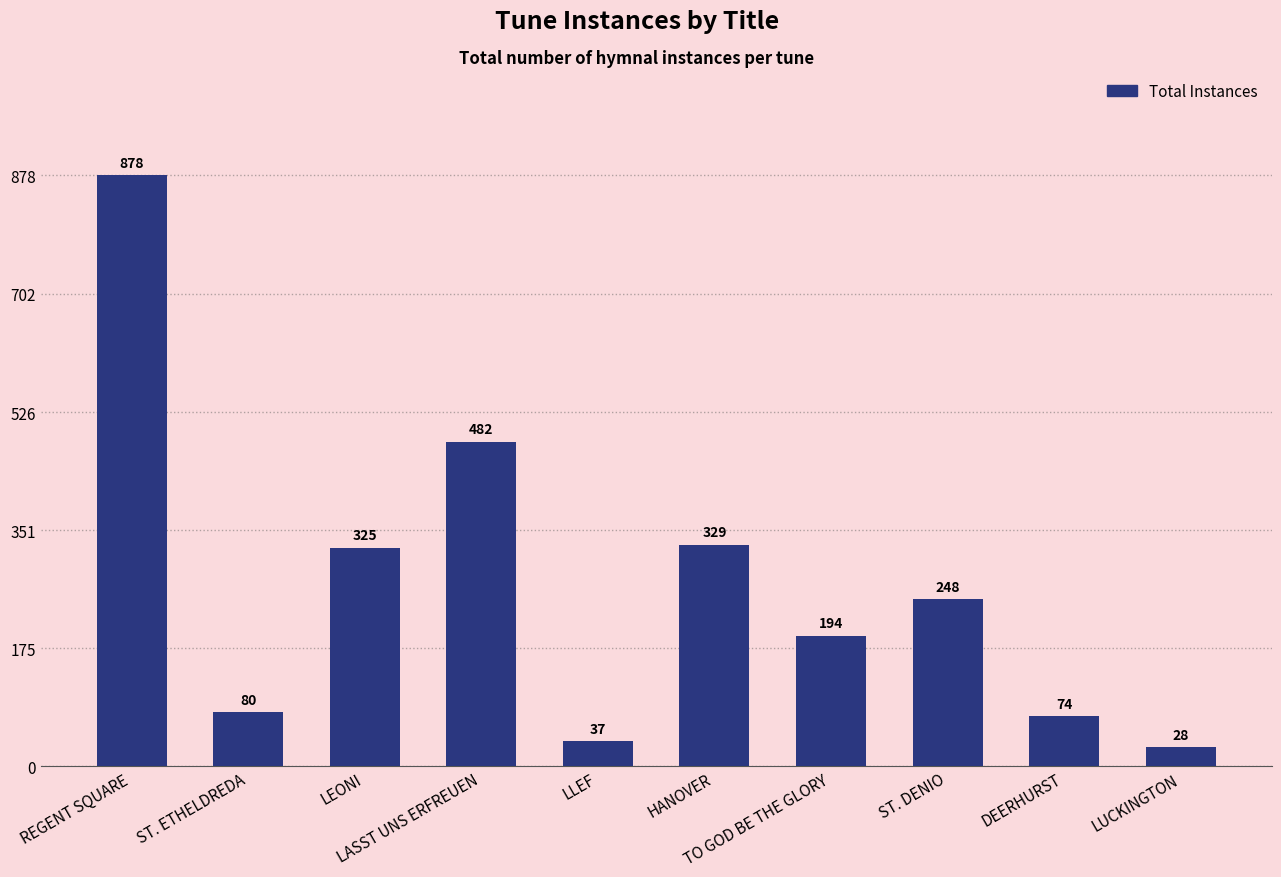

What is the smallest value displayed?

28